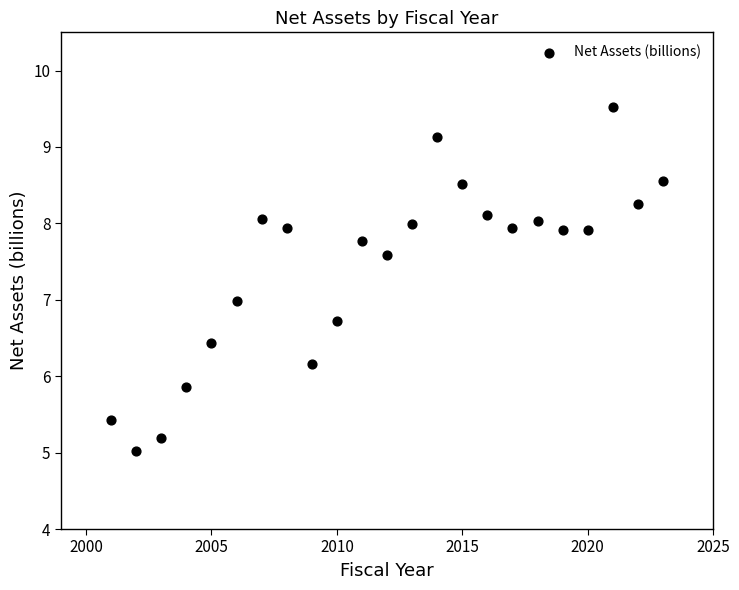

What is the range of Y values (max minus min)?

4.5